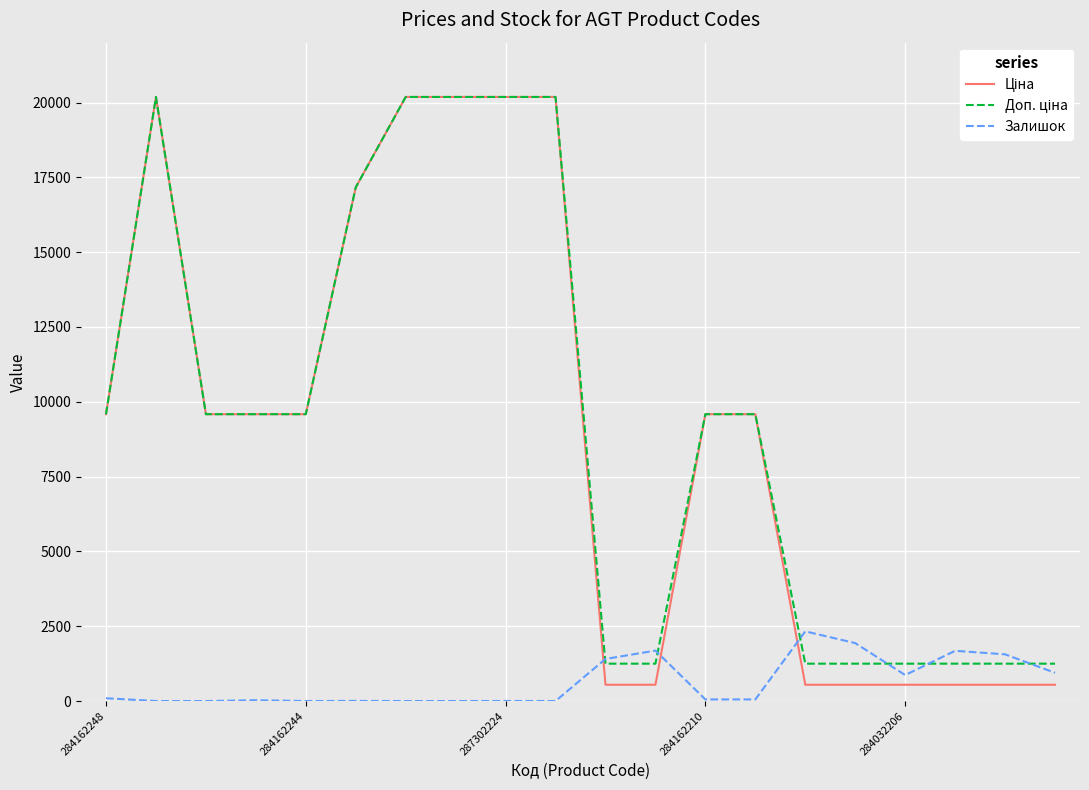

What is the average value of the Залишок series?

632.5